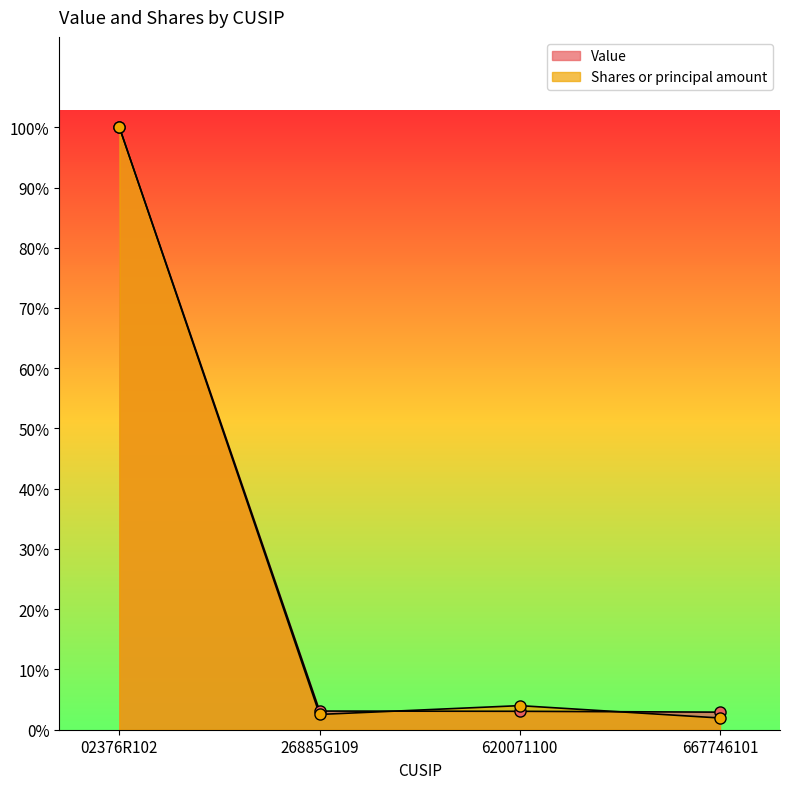

Reading left to right, extract all data points from this chart.

Value: 7780000.0	241000.0	238000.0	227000.0
Shares or principal amount: 7780000.0	197444.6	311063.7	151492.0